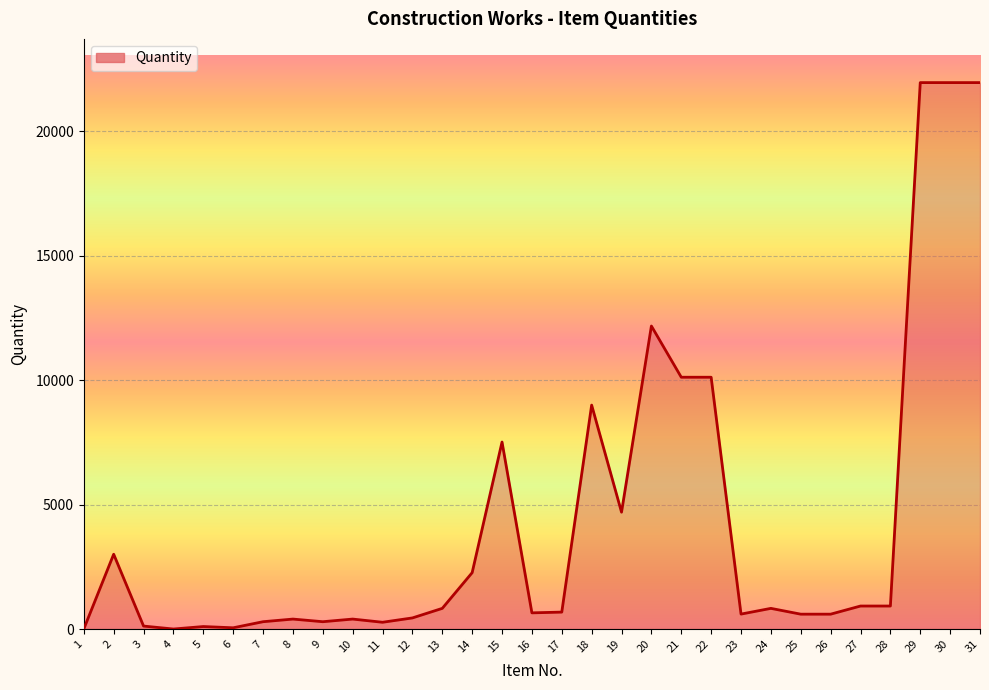

What is the maximum value shown in the chart?

21944.6